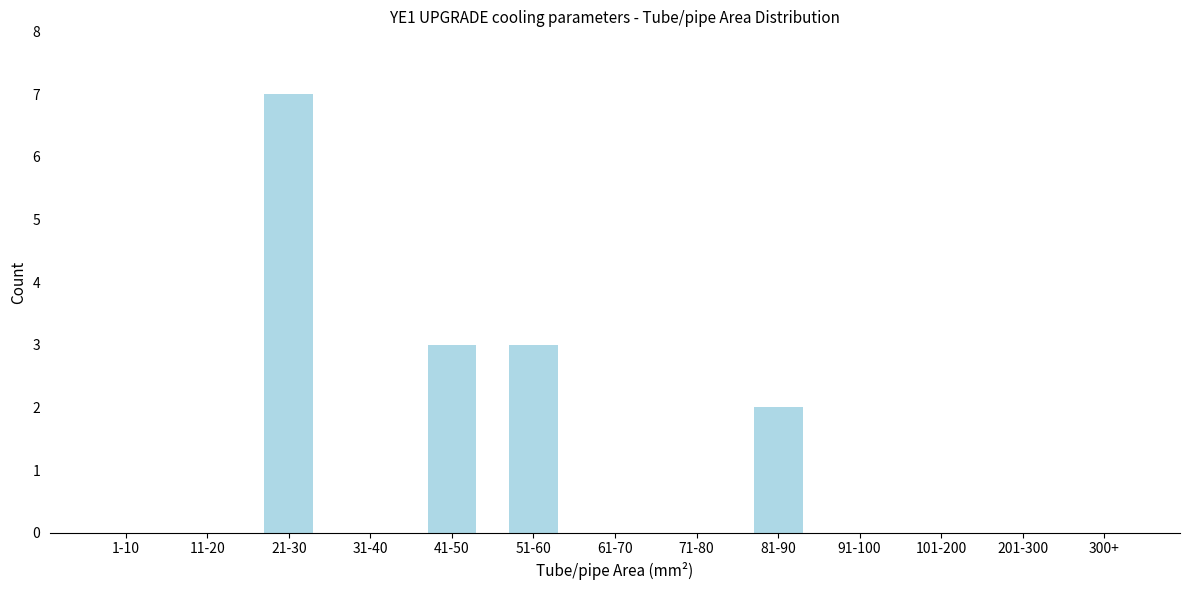

Reading left to right, what are all the values shown in this chart?

1-10=0	11-20=0	21-30=7	31-40=0	41-50=3	51-60=3	61-70=0	71-80=0	81-90=2	91-100=0	101-200=0	201-300=0	300+=0